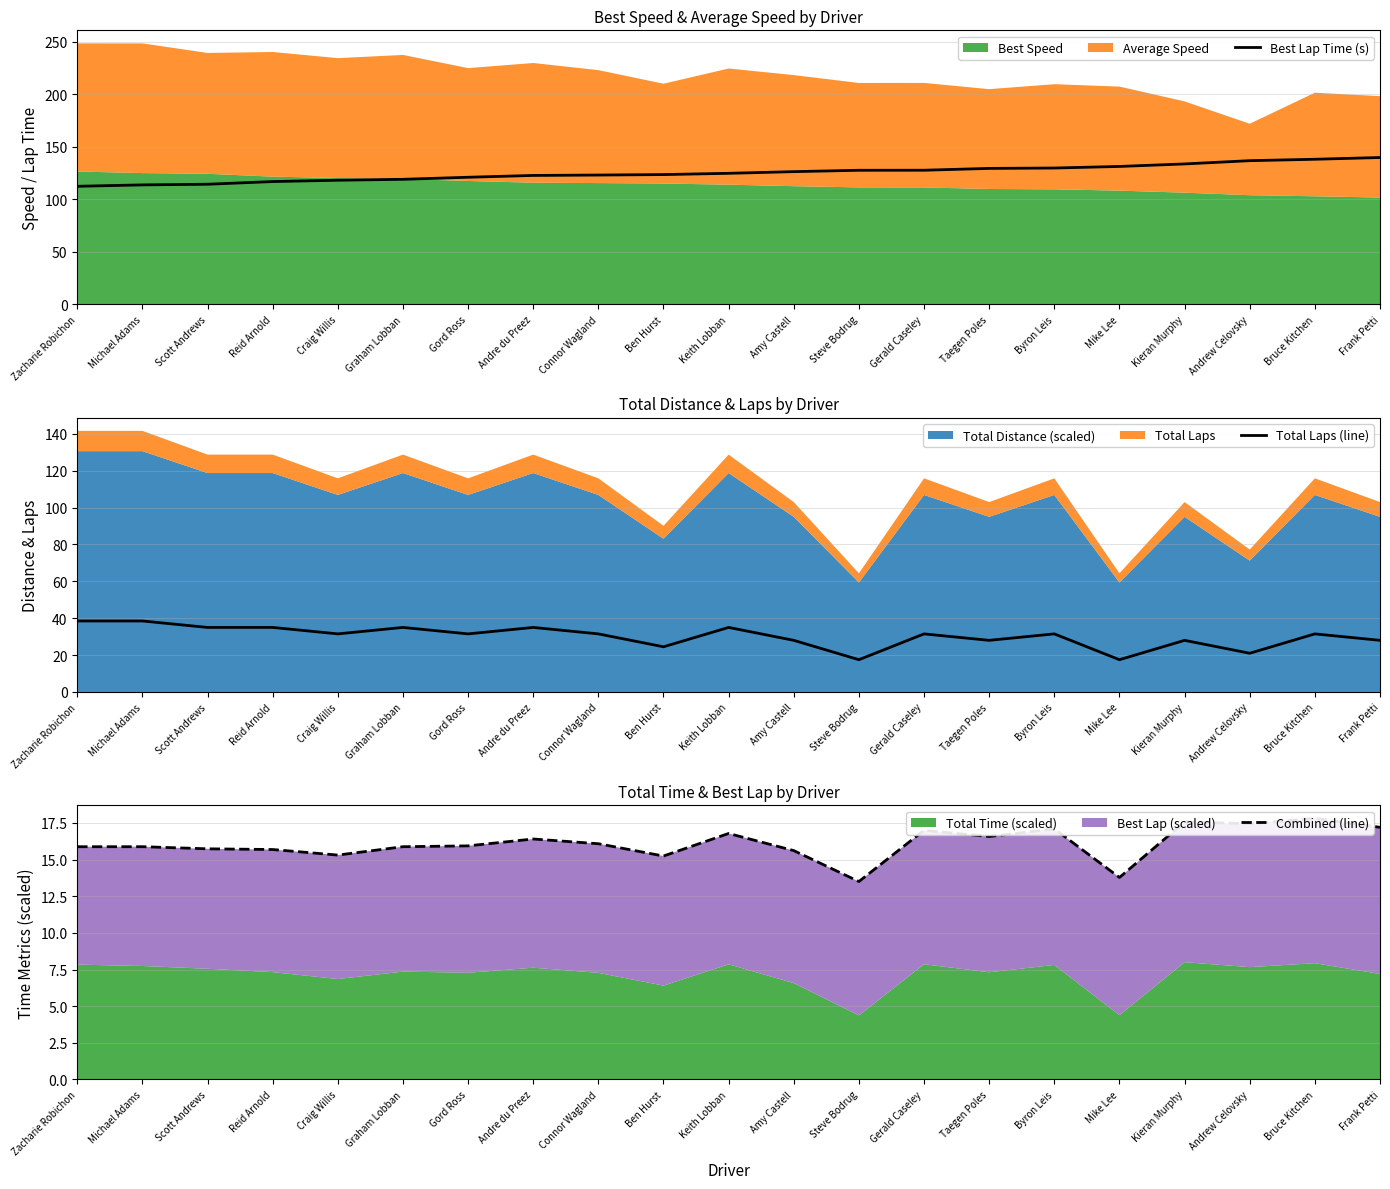

What is the approximate value of Total Laps (line) at Taegen Poles?

28.0